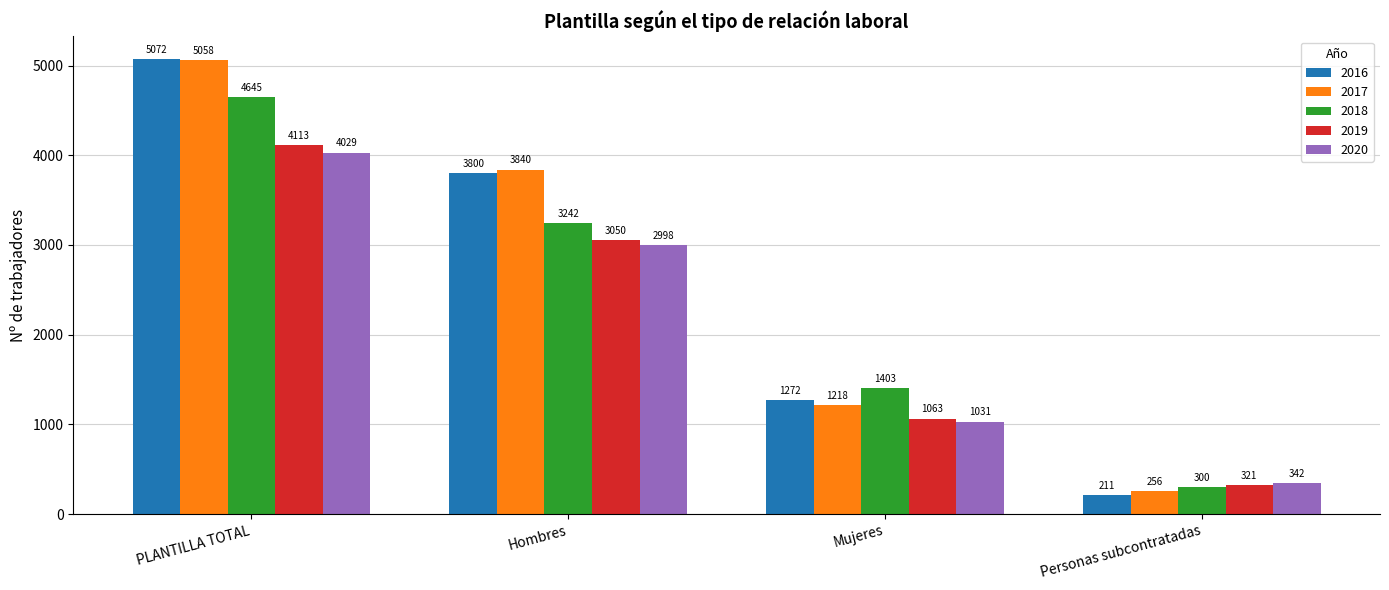

What are all the series names shown in the legend?

2016, 2017, 2018, 2019, 2020